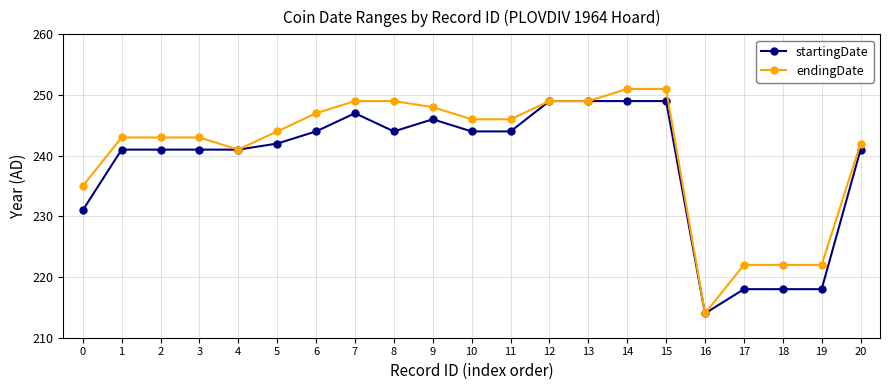

What is the sum of the endingDate values at 11 and 9?

494